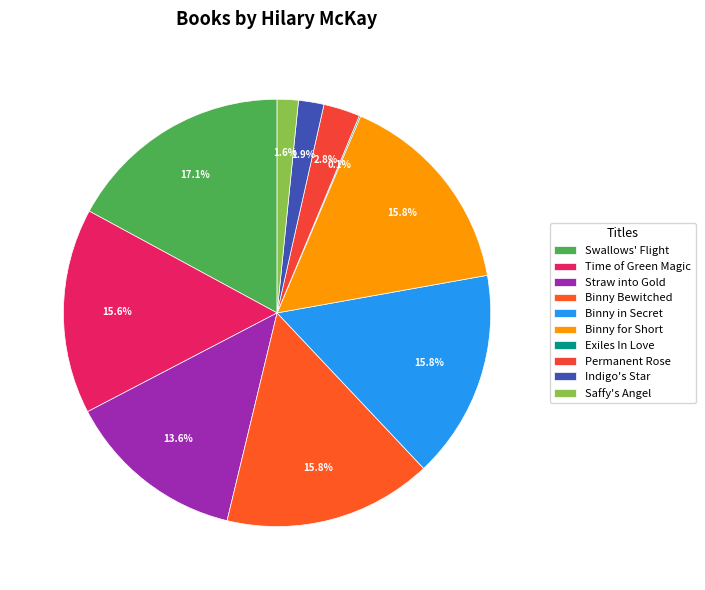

Combined, do Binny for Short and Exiles In Love account for over 50%?

No